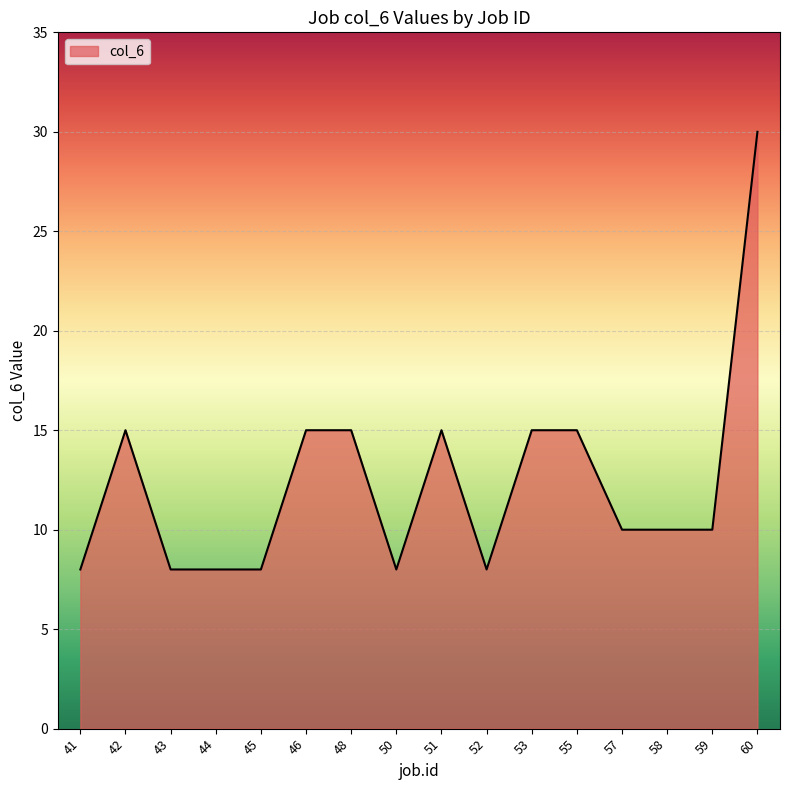

Which label corresponds to the largest value in the chart?

60